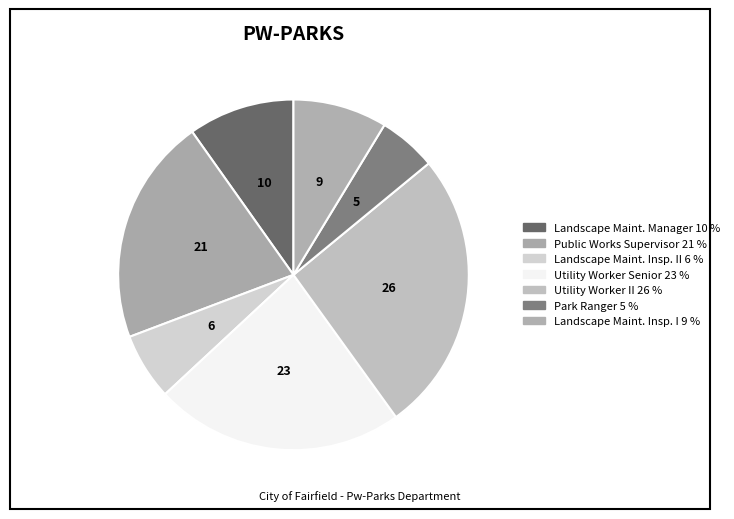

Count the number of slices in the pie.

7